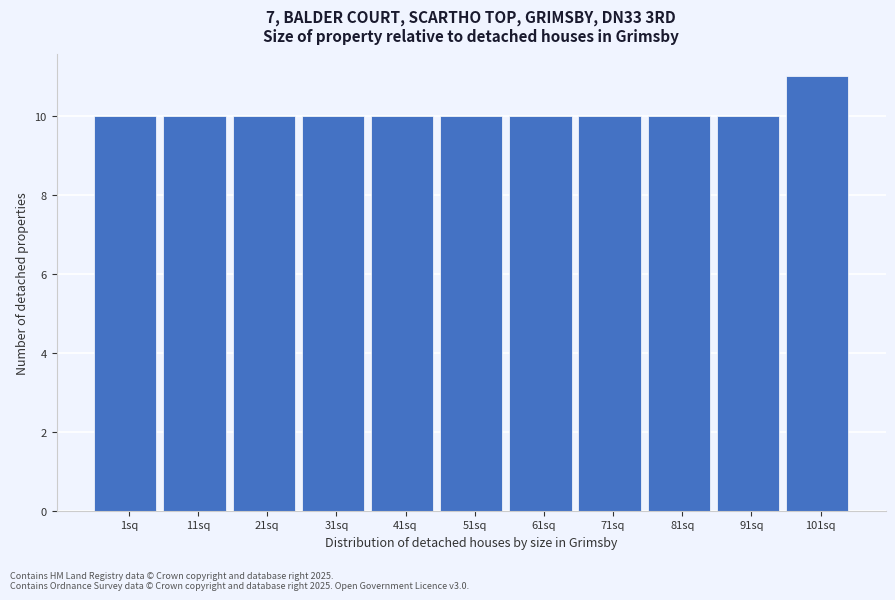

Reading left to right, extract all data points from this chart.

10	10	10	10	10	10	10	10	10	10	11